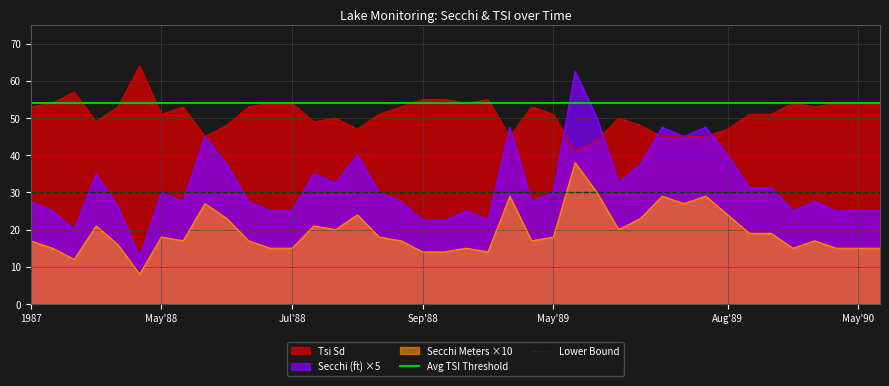

True or false: Secchi Meters ×10 and Tsi Sd cross at least once.

False